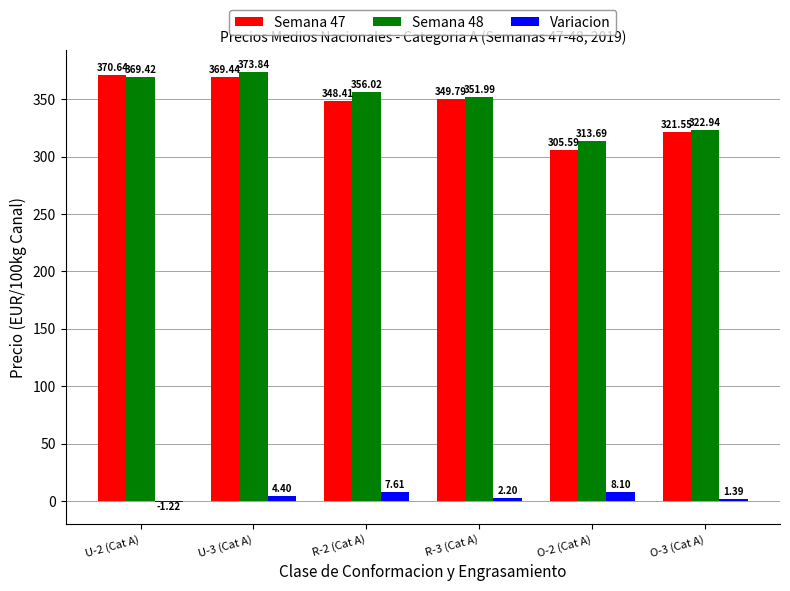

What is the sum of all Variacion values?

22.5